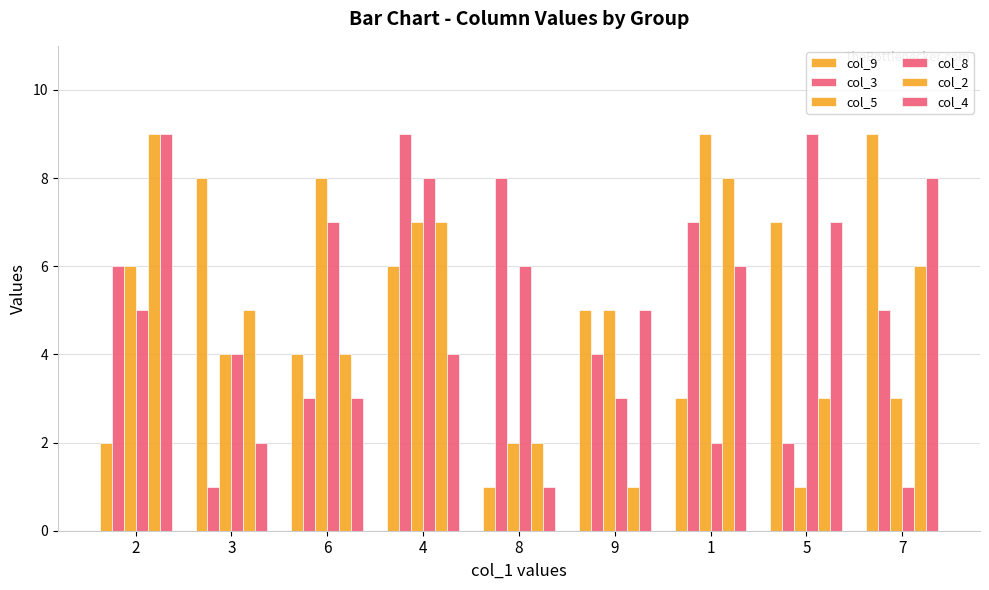

Rank the series by their maximum value, from lowest to highest.

col_9, col_3, col_5, col_8, col_2, col_4